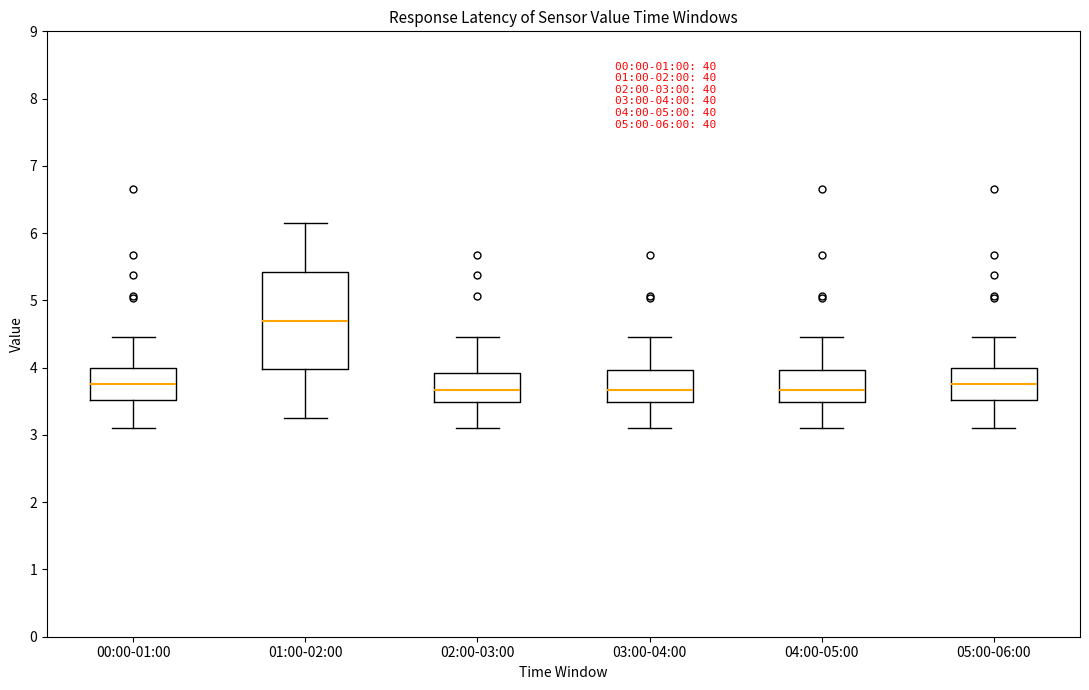

Comparing the boxes themselves (not the whiskers), which one is the tallest?

01:00-02:00